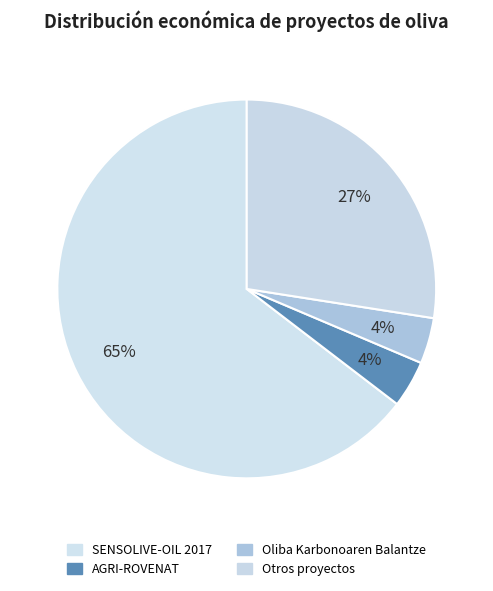

What is the largest slice in the pie chart?

SENSOLIVE-OIL 2017